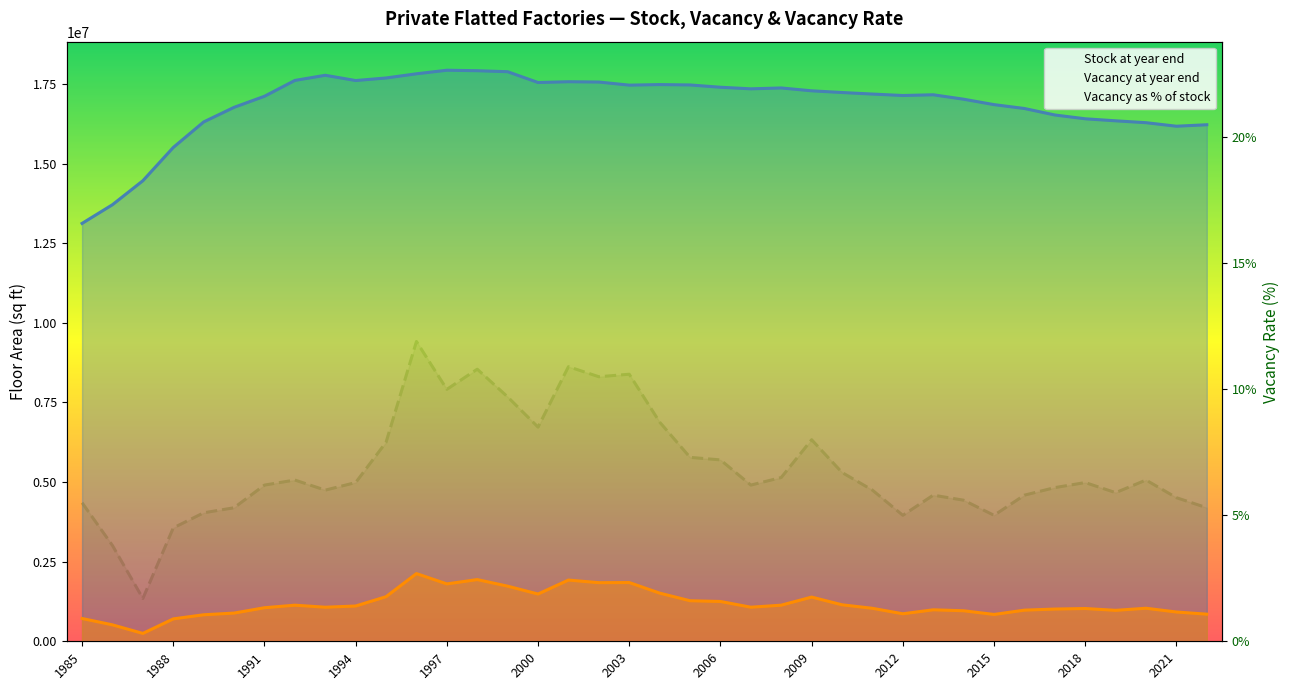

At how many categories does at least one series exceed 15685343?

34